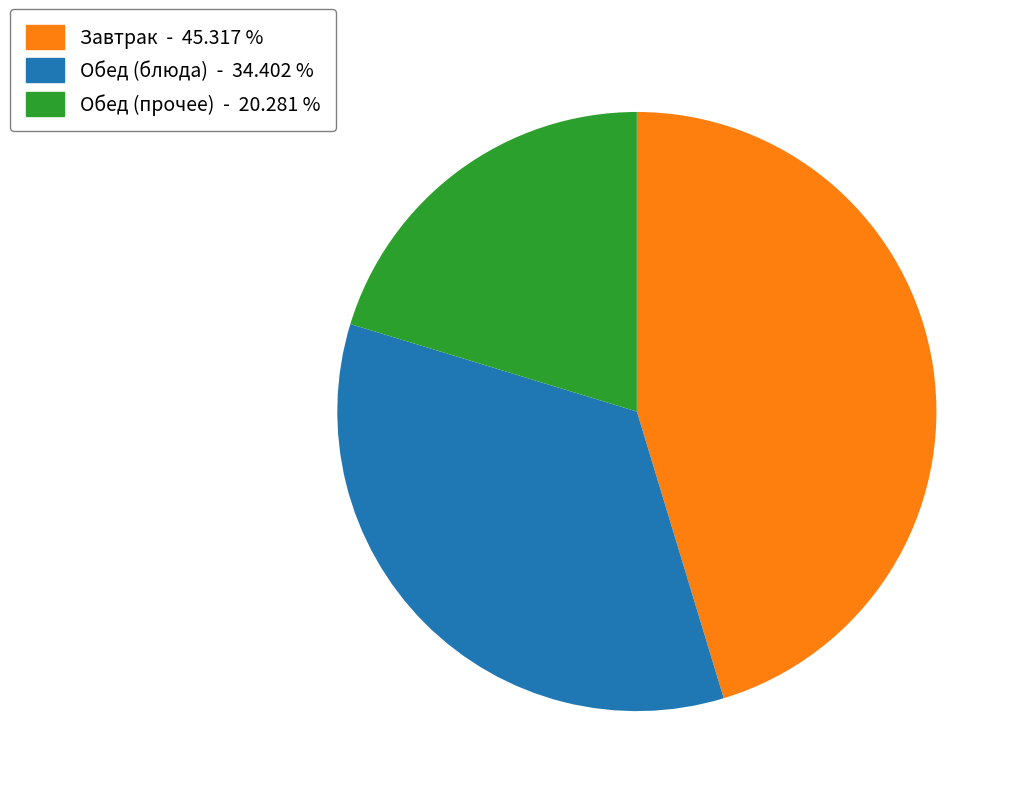

Count the number of slices in the pie.

3